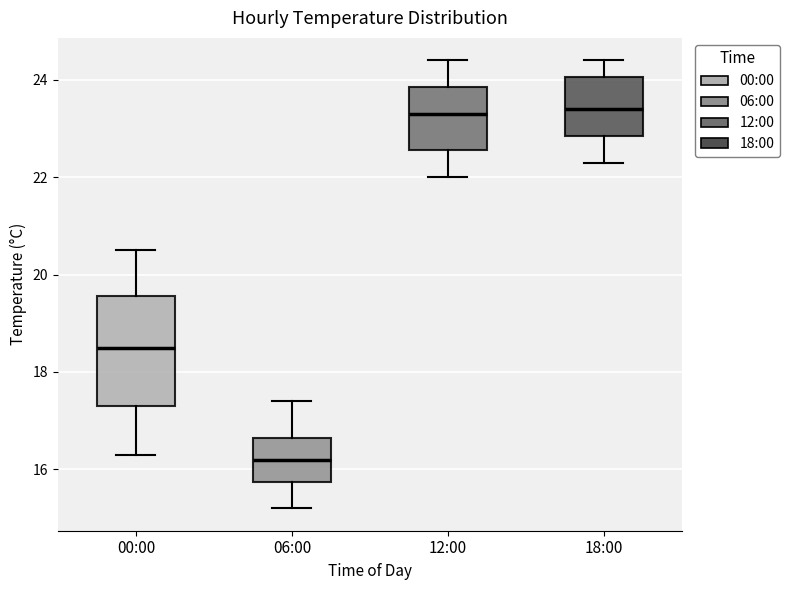

Where is the lower edge of the box for 06:00 on the y-axis? The values are not printed on the chart, so give them approximately, as read against the axis.

15.8